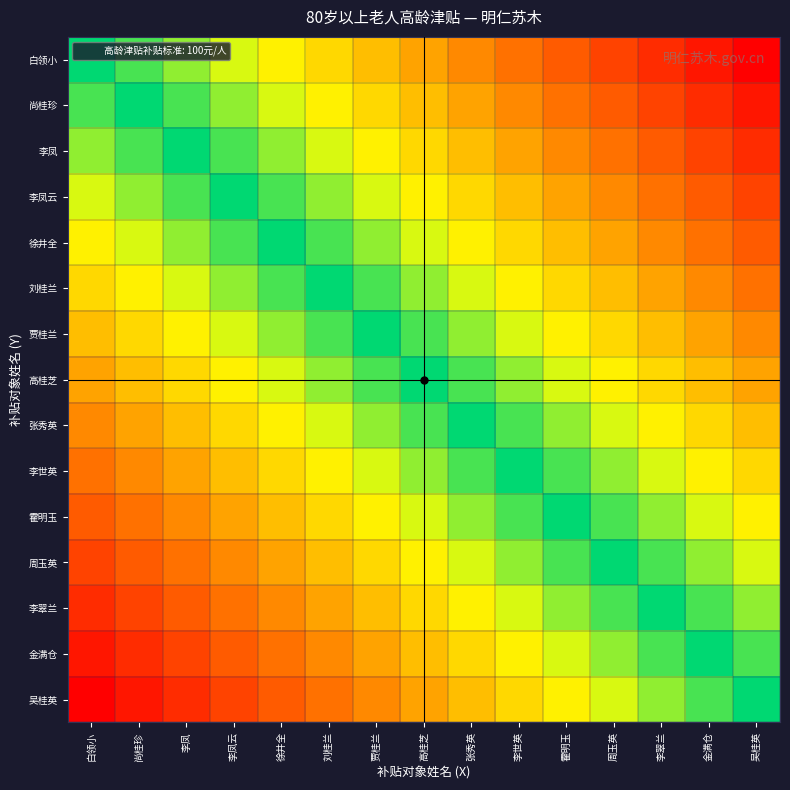

What is the total value across all series at 吴桂英?

7.5